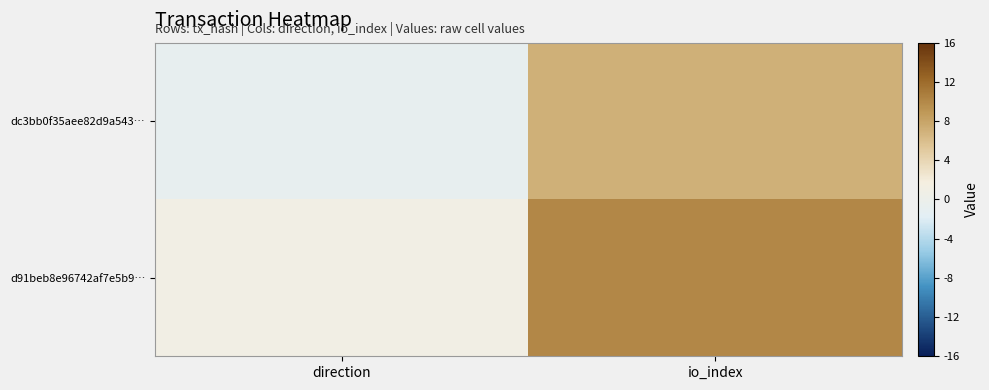

Reading right to left, list all the values displayed in this chart.

dc3bb0f35aee82d9a543…: io_index=7	direction=-1
d91beb8e96742af7e5b9…: io_index=10	direction=1